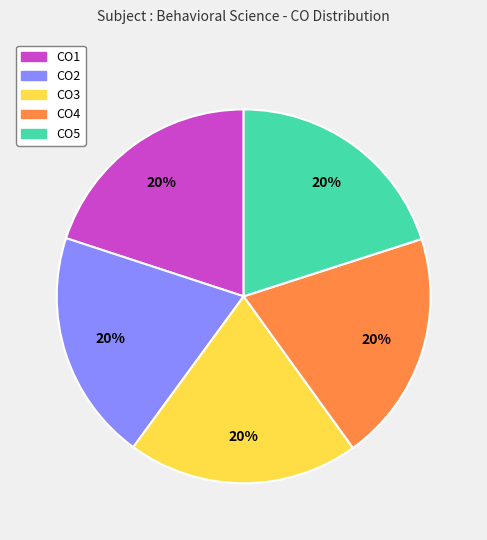

Does CO1 account for over 50% of the chart?

No